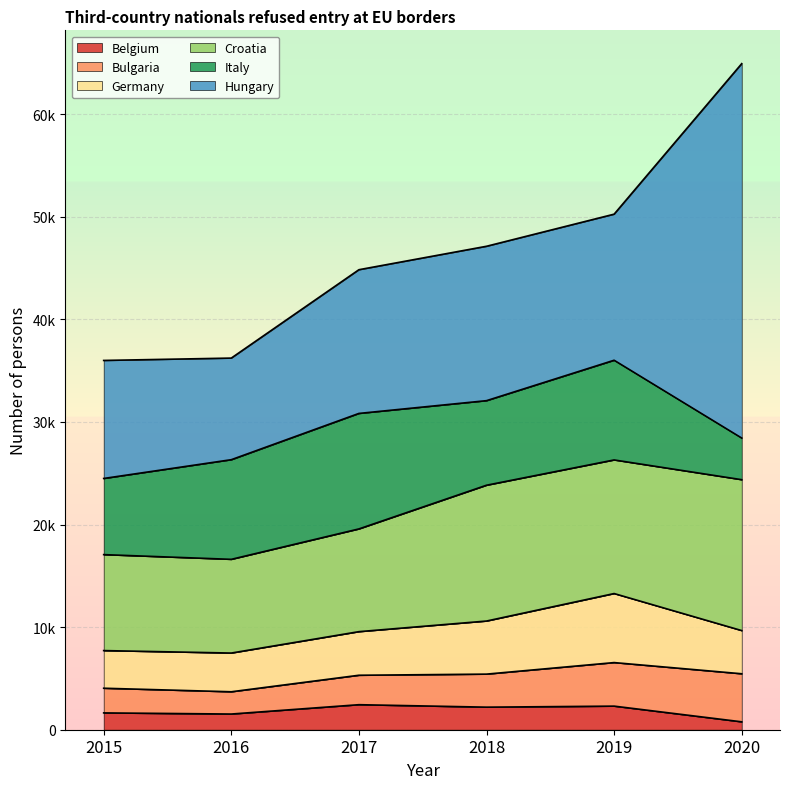

In Germany, how many points are higher than both neighbors (excluding endpoints)?

1